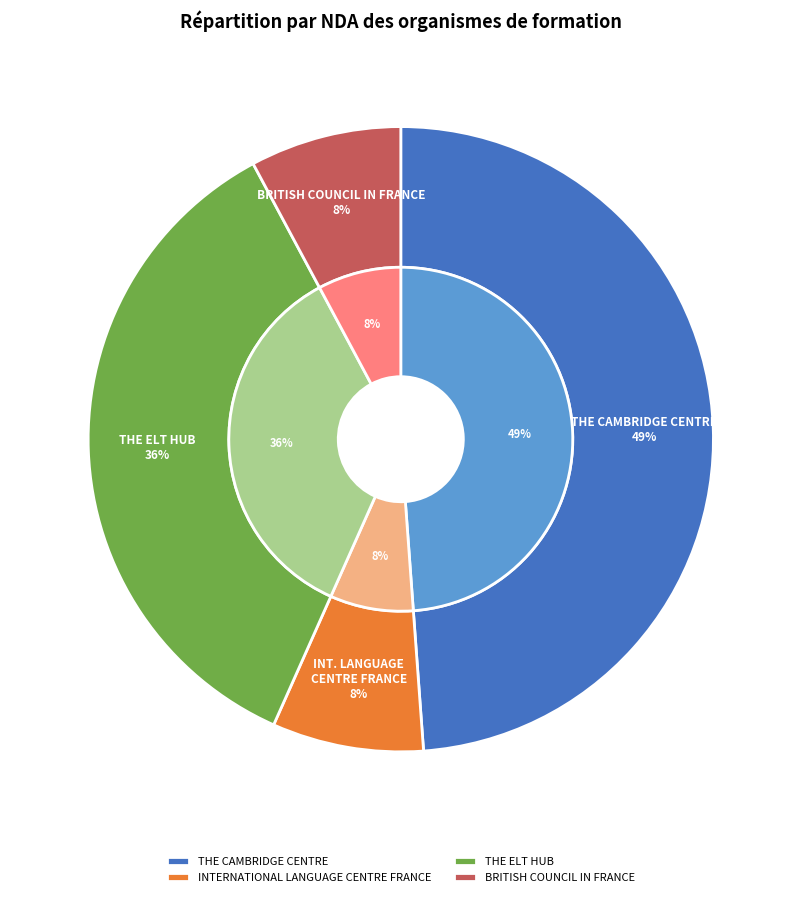

Between BRITISH COUNCIL IN FRANCE and THE CAMBRIDGE CENTRE, which is larger?

THE CAMBRIDGE CENTRE